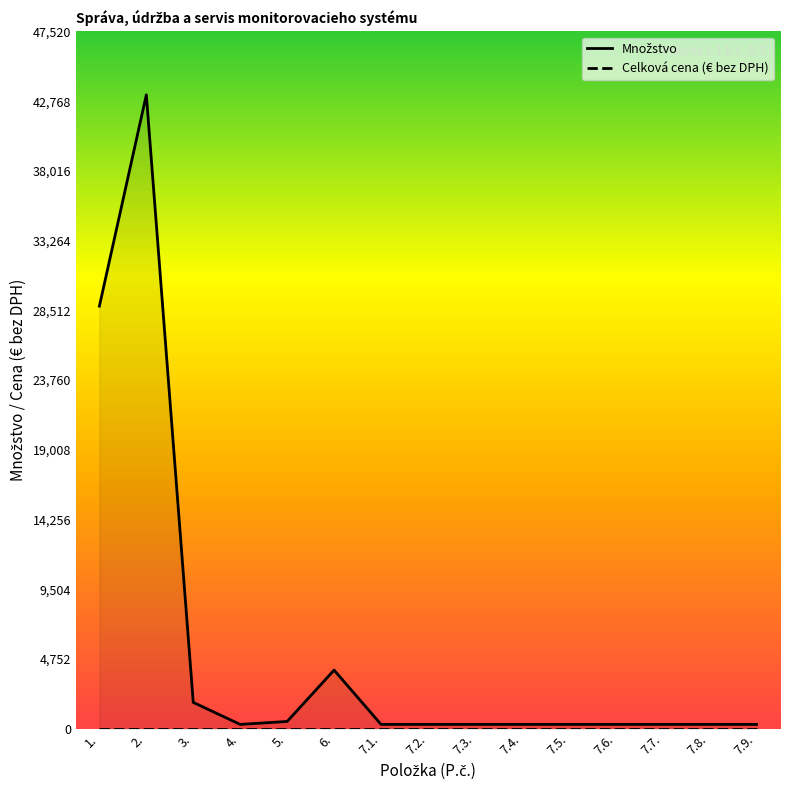

How many interior local peaks (higher than both neighbors) does the data have?

2